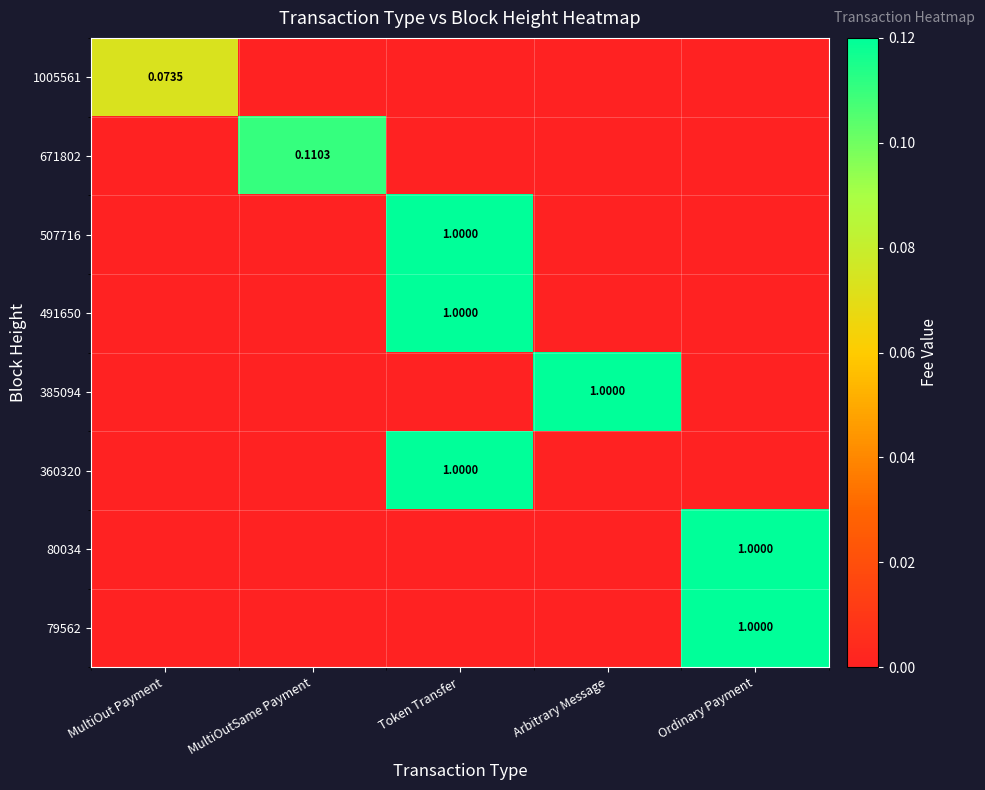

Count the number of categories in the chart.

5